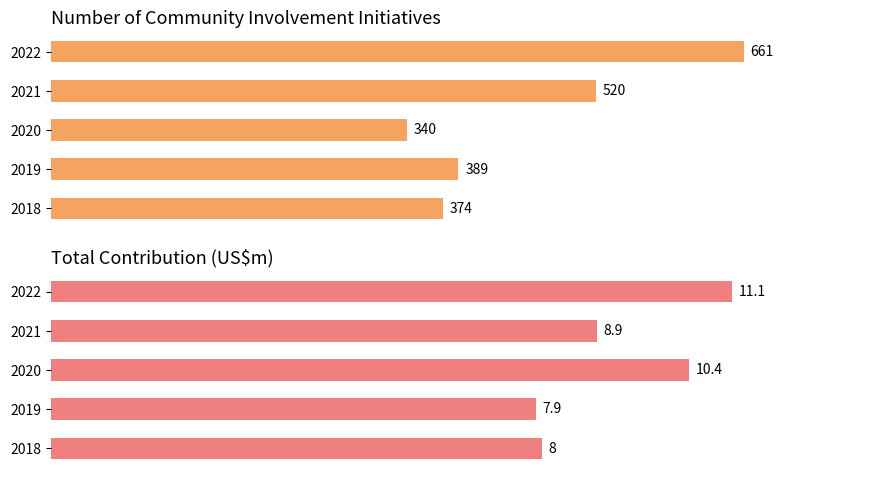

List the series in order of their overall mean, lowest first.

Total contribution (US$m), Number of community involvement initiatives